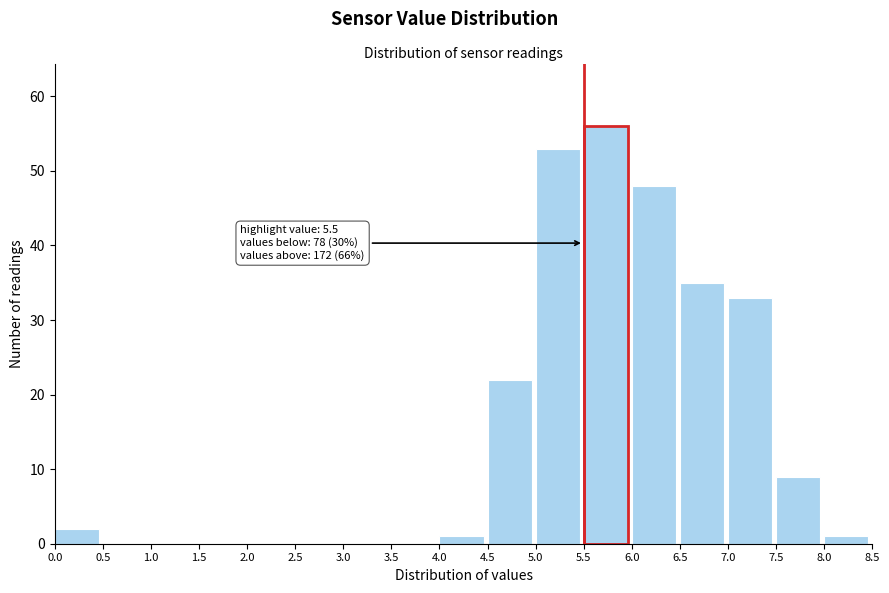

Which range on the x-axis has the tallest bar?

5.5 to 6.0